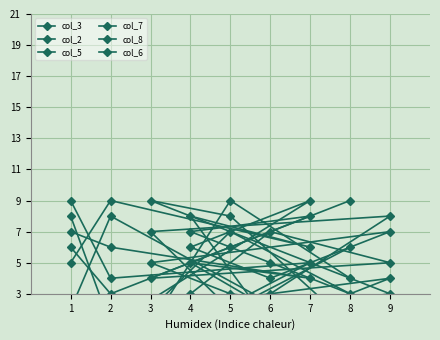

True or false: col_8 and col_5 cross at least once.

True